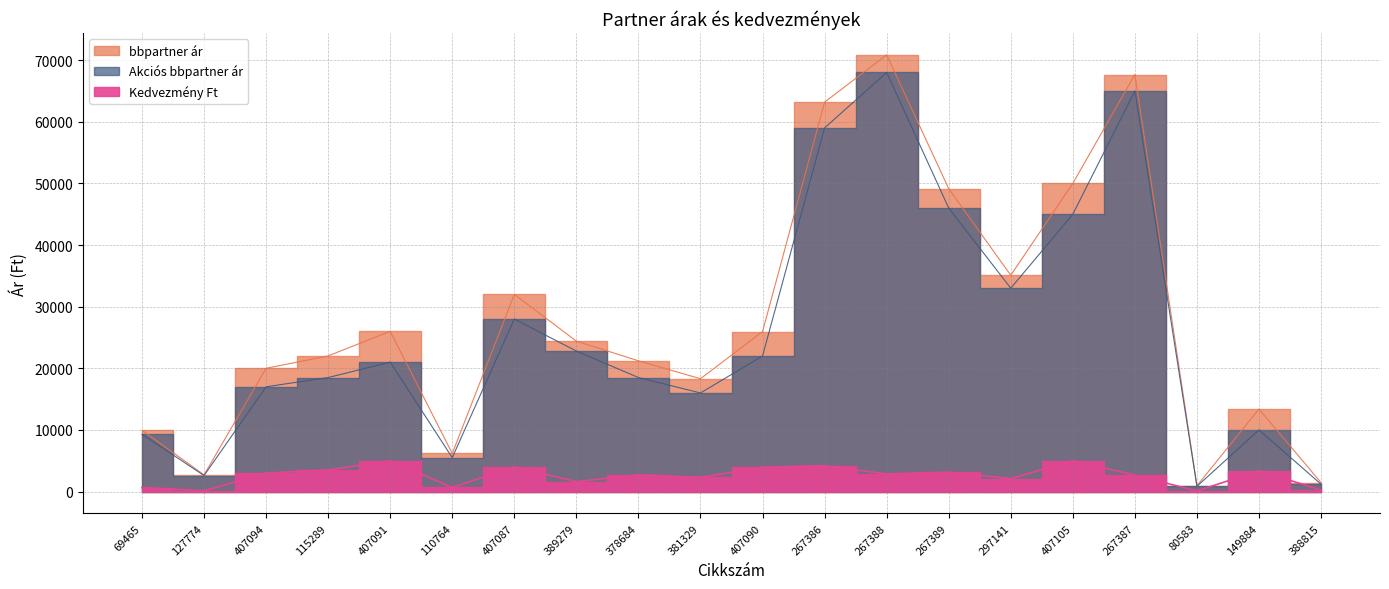

What is the difference between the highest and lowest values at 267387?

65000